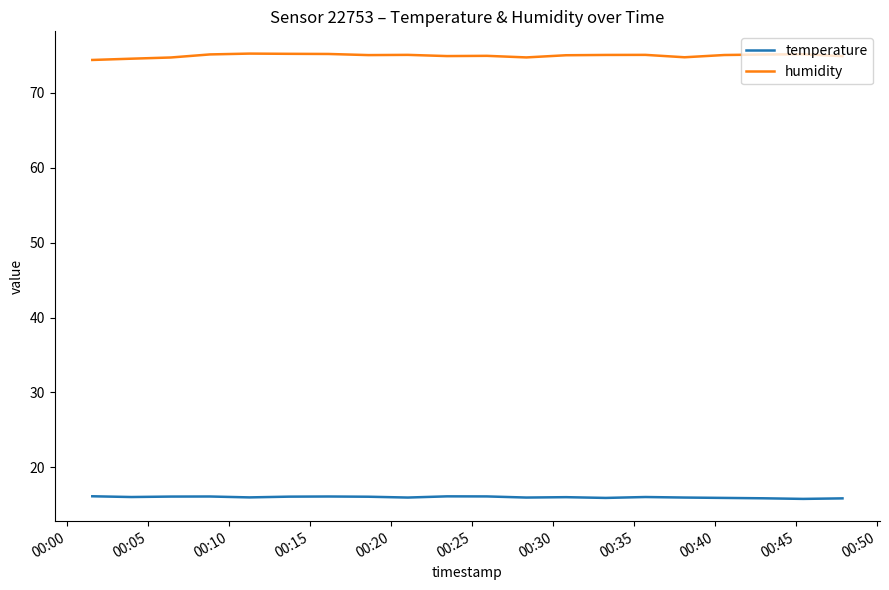

List the series in order of their peak value, highest first.

humidity, temperature